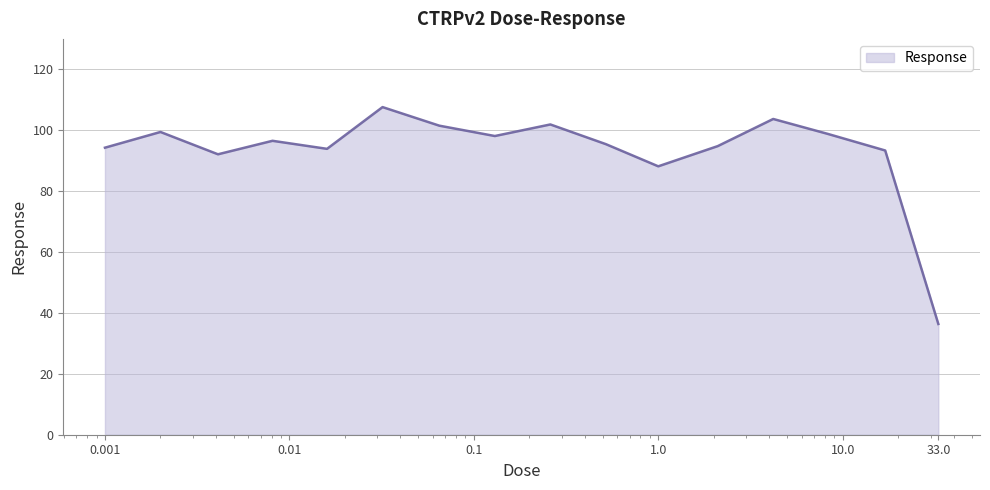

What is the smallest value displayed?

36.4